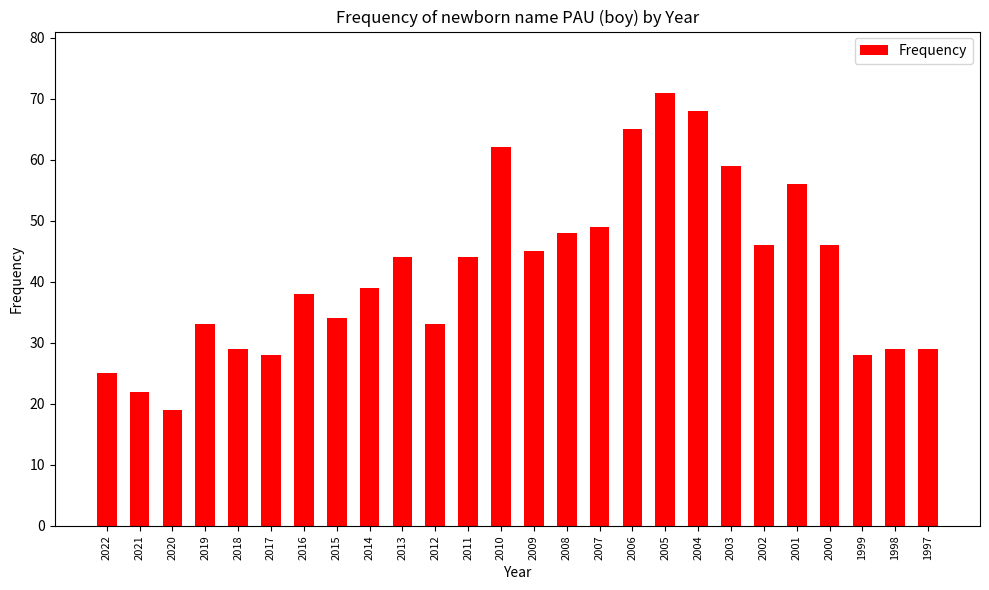

Reading left to right, extract all data points from this chart.

2022=25	2021=22	2020=19	2019=33	2018=29	2017=28	2016=38	2015=34	2014=39	2013=44	2012=33	2011=44	2010=62	2009=45	2008=48	2007=49	2006=65	2005=71	2004=68	2003=59	2002=46	2001=56	2000=46	1999=28	1998=29	1997=29